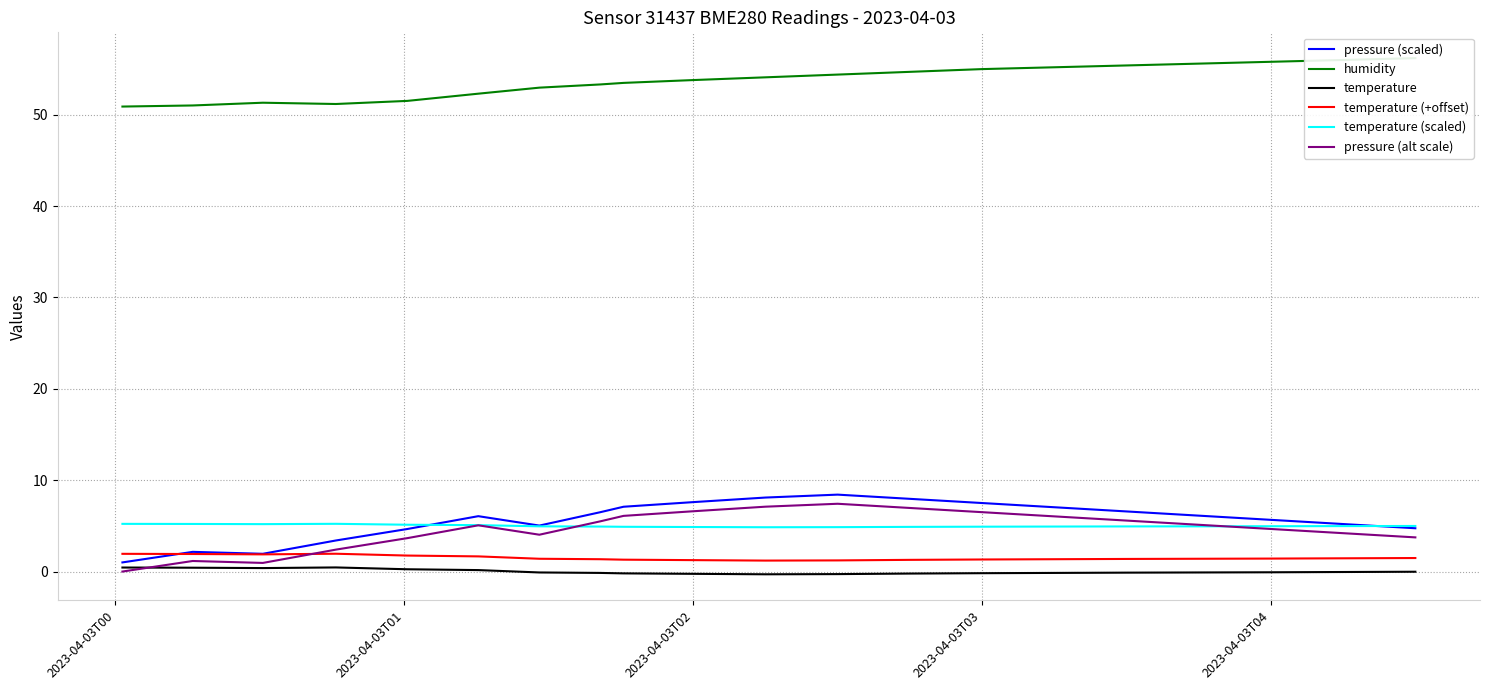

The temperature (scaled) series shows 4.9 at 2023-04-03T03. True or false?

True